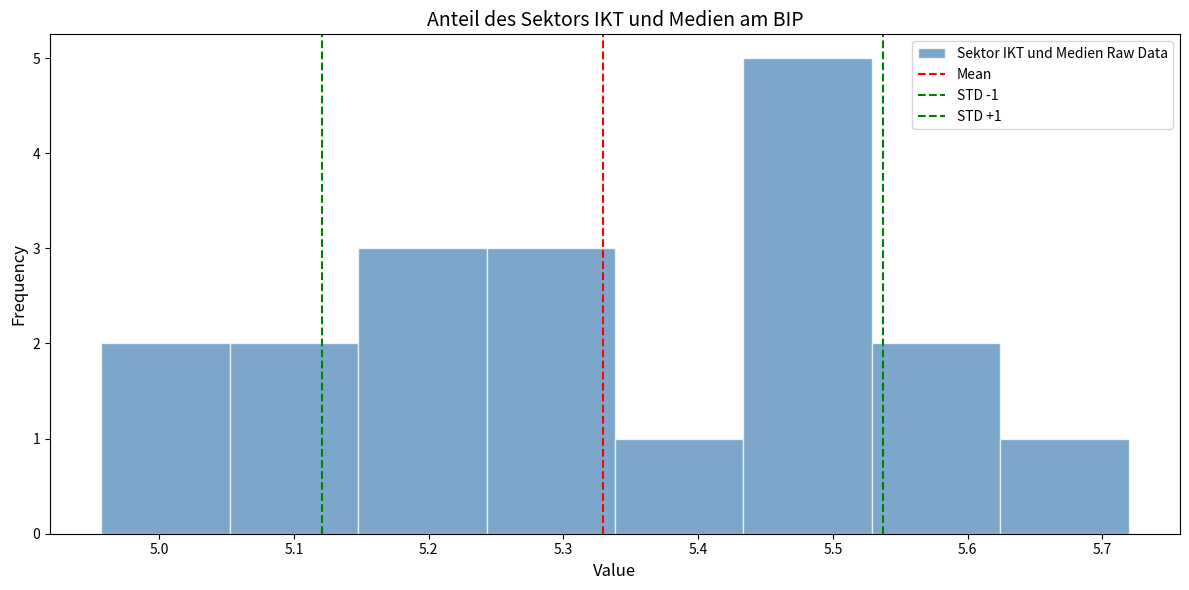

Which range on the x-axis has the tallest bar?

5.43 to 5.53